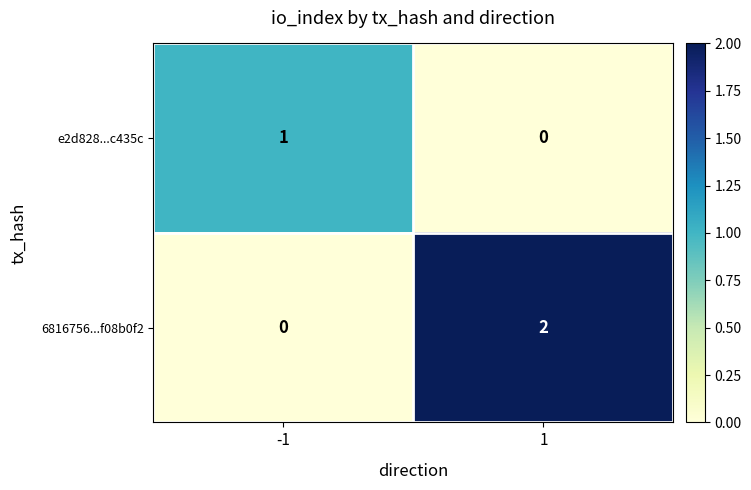

List the series in order of their peak value, highest first.

6816756...f08b0f2, e2d828...c435c